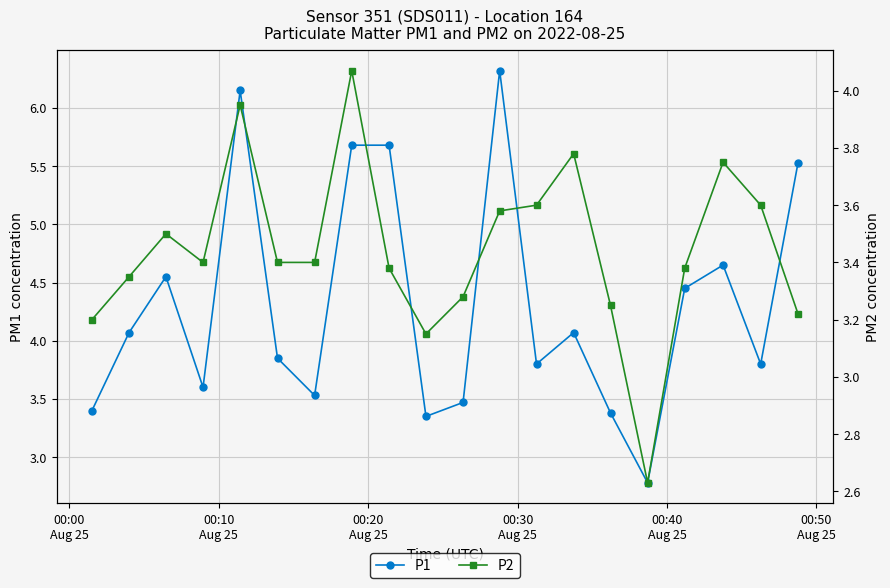

What is the average value of the P1 series?

4.3